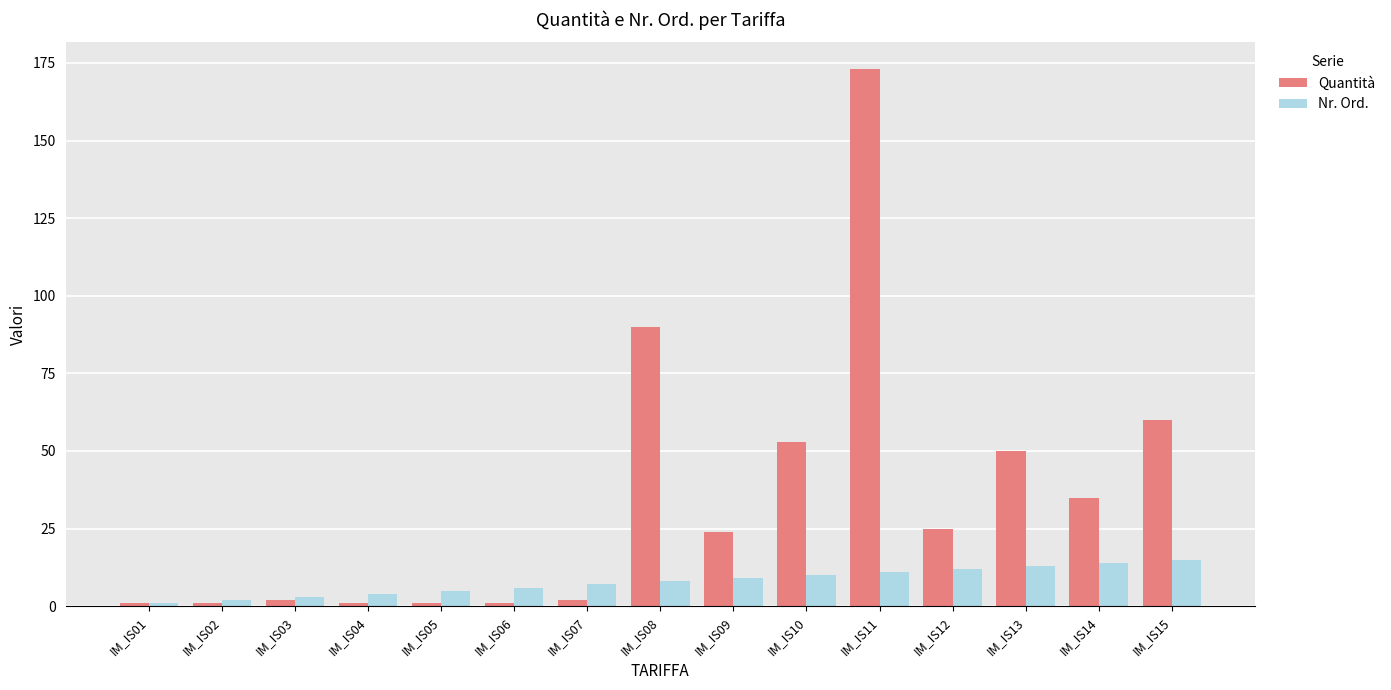

How many groups of bars are there?

15